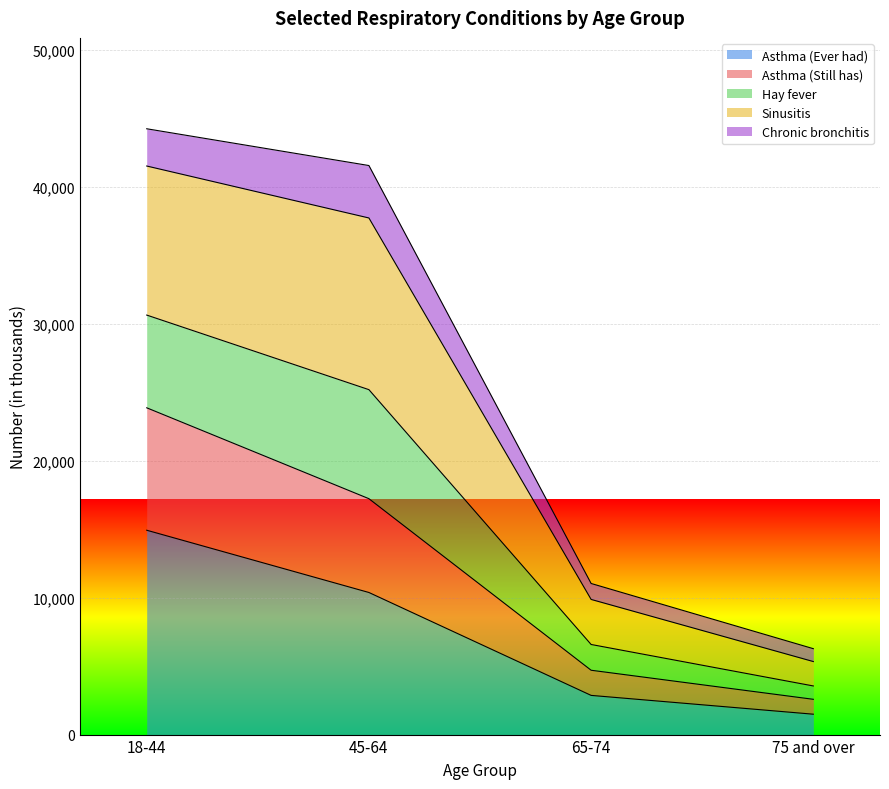

What is the total value across all series at 45-64?

41570